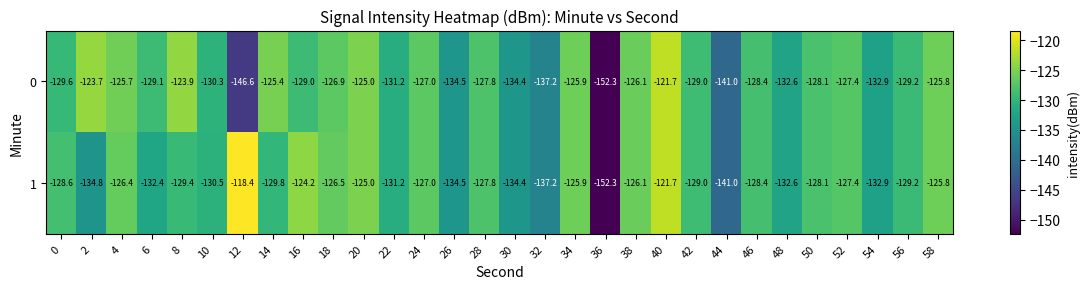

Is it true that 1 equals -129.0 at 42?

True